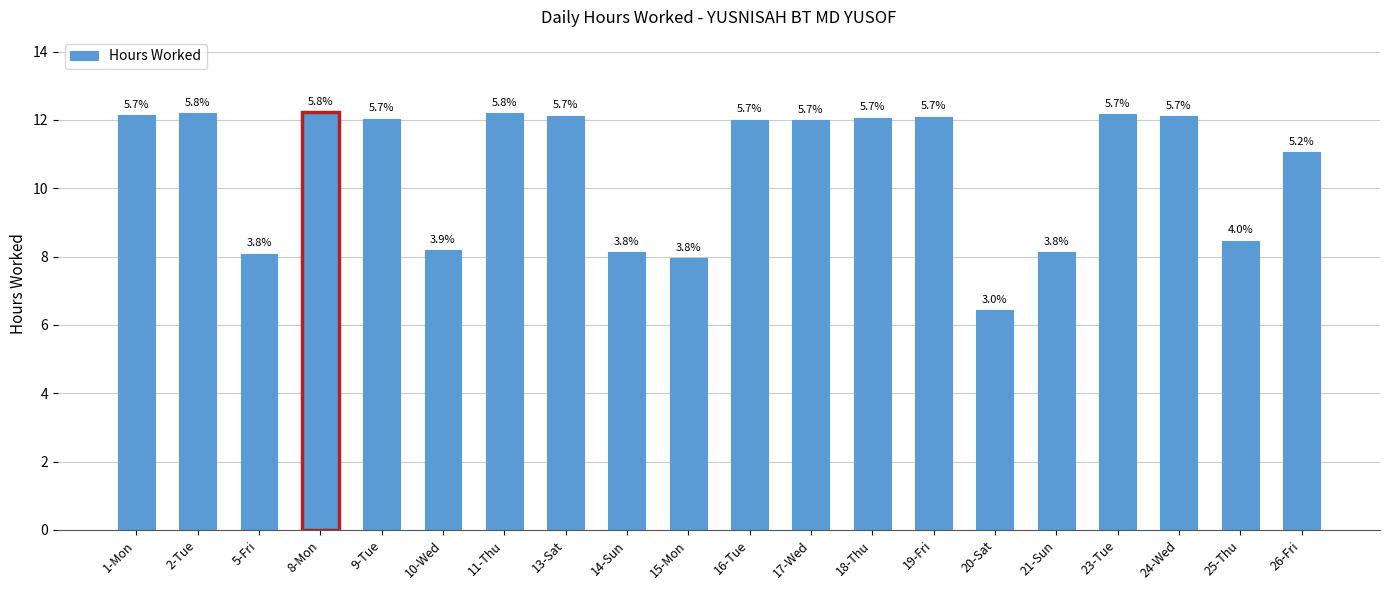

What is the change in value from 9-Tue to 25-Thu?

-3.6